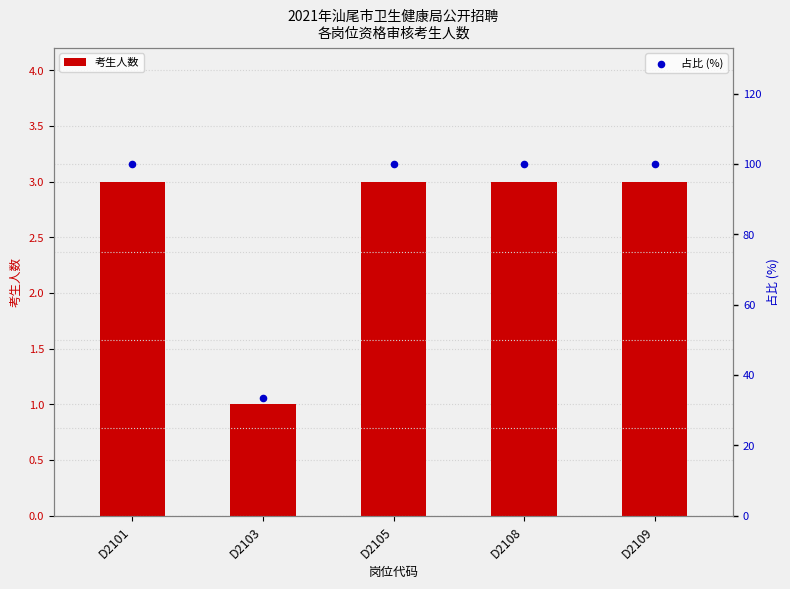

Which series has the largest total across all categories?

占比 (%)